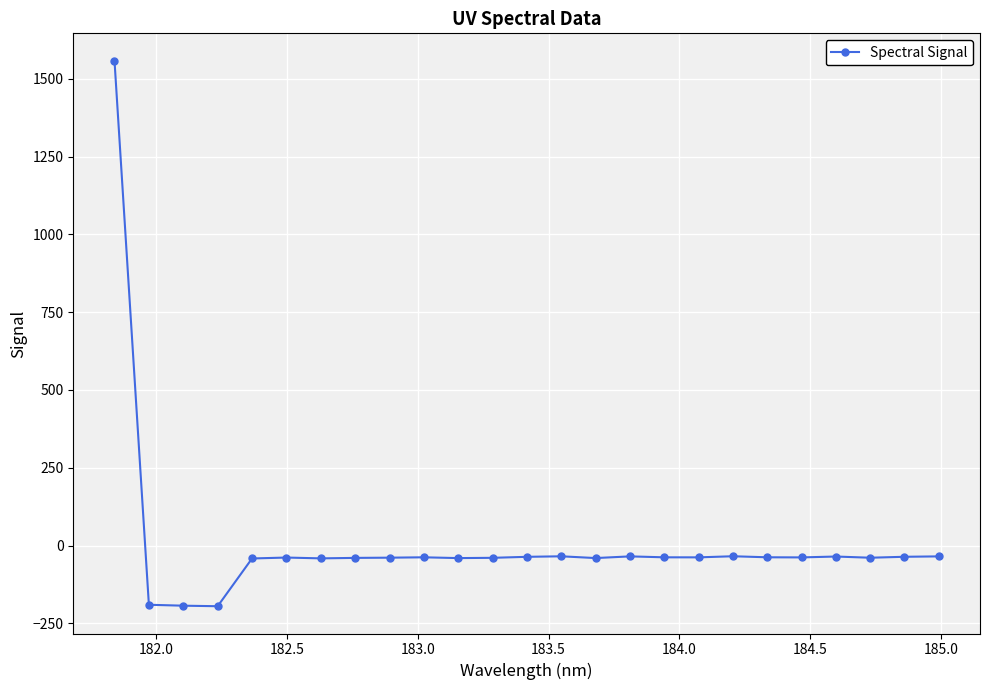

How many categories are shown in the chart?

25